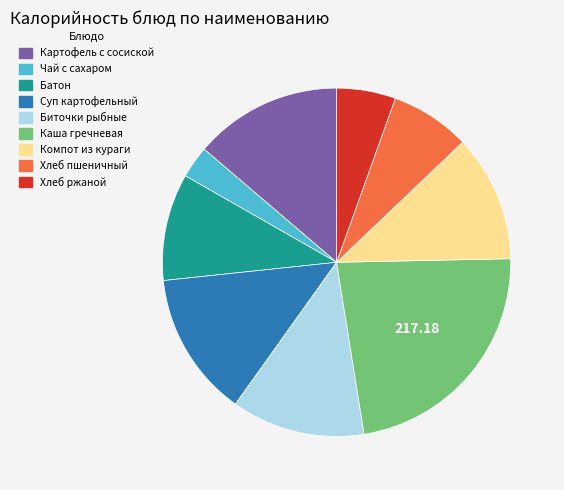

Which slice is the largest?

Каша гречневая